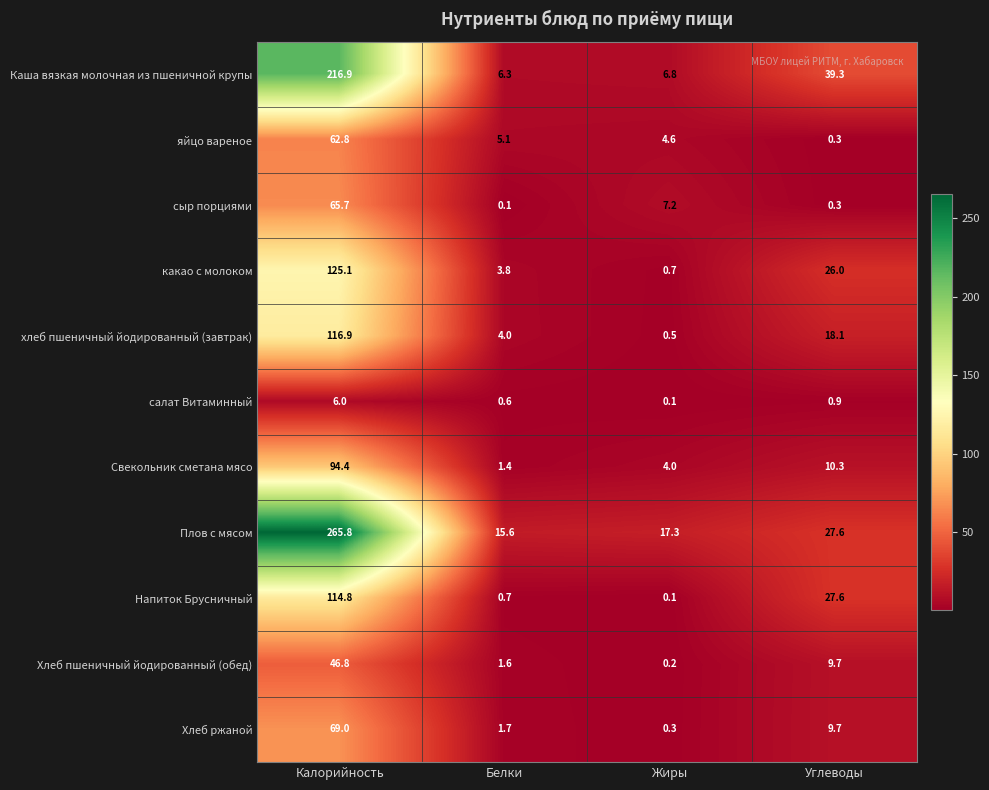

At which label is хлеб пшеничный йодированный (завтрак) closest to 58?

Углеводы